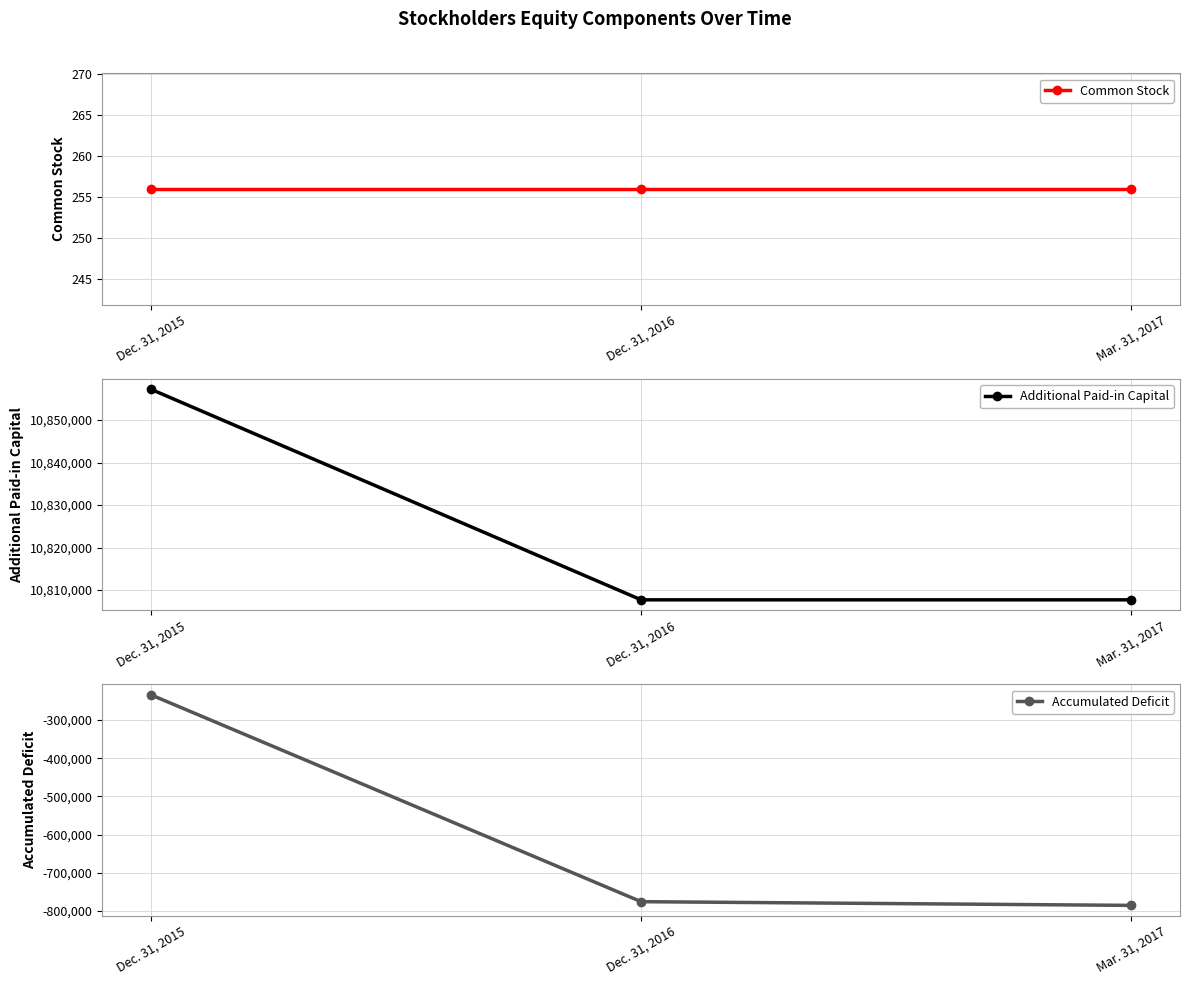

How many data points in Additional Paid-in Capital are above 10807708?

1